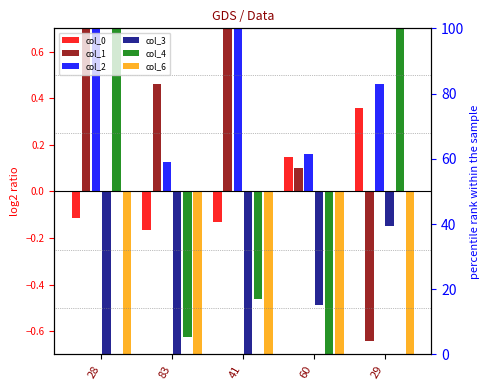

Rank the series at 60 from lowest to highest value.

col_6, col_4, col_3, col_1, col_0, col_2